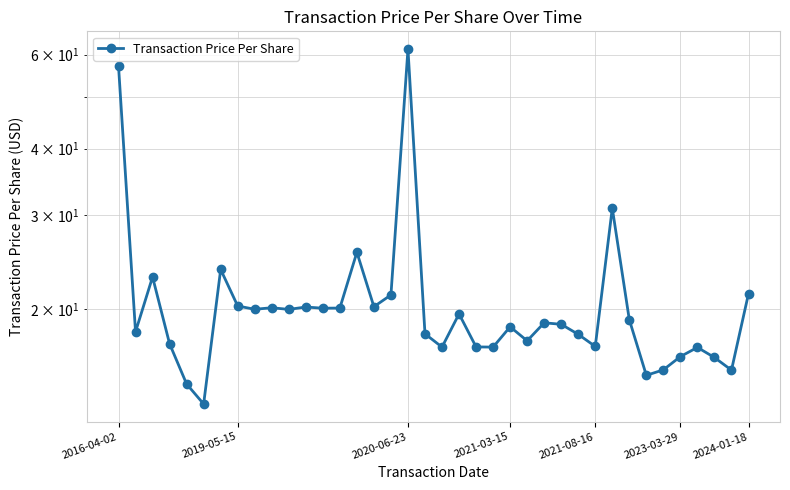

How many categories are shown in the chart?

38